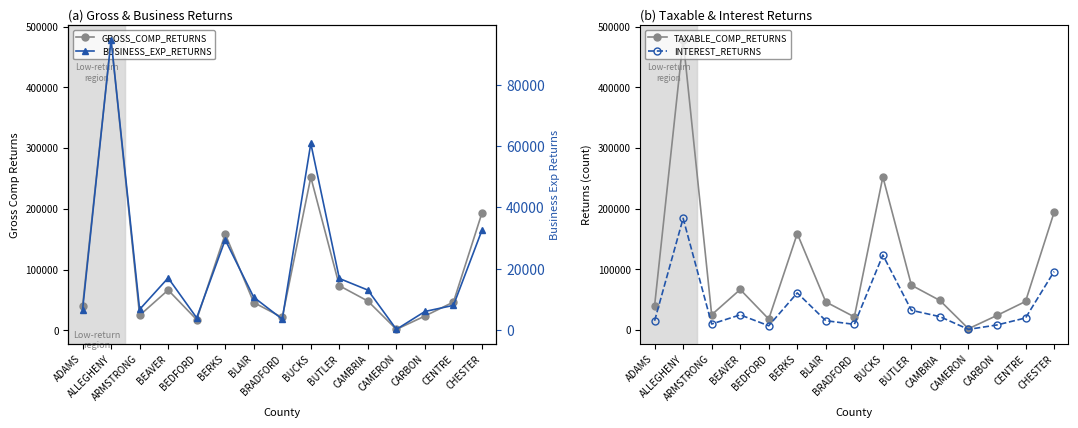

Which series has the largest total across all categories?

GROSS_COMP_RETURNS